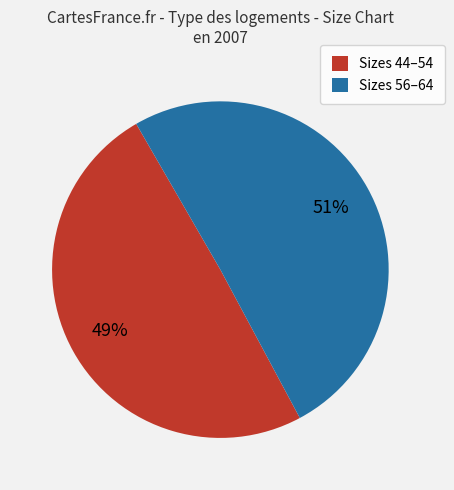

Which slice represents more than half of the pie?

Sizes 56–64